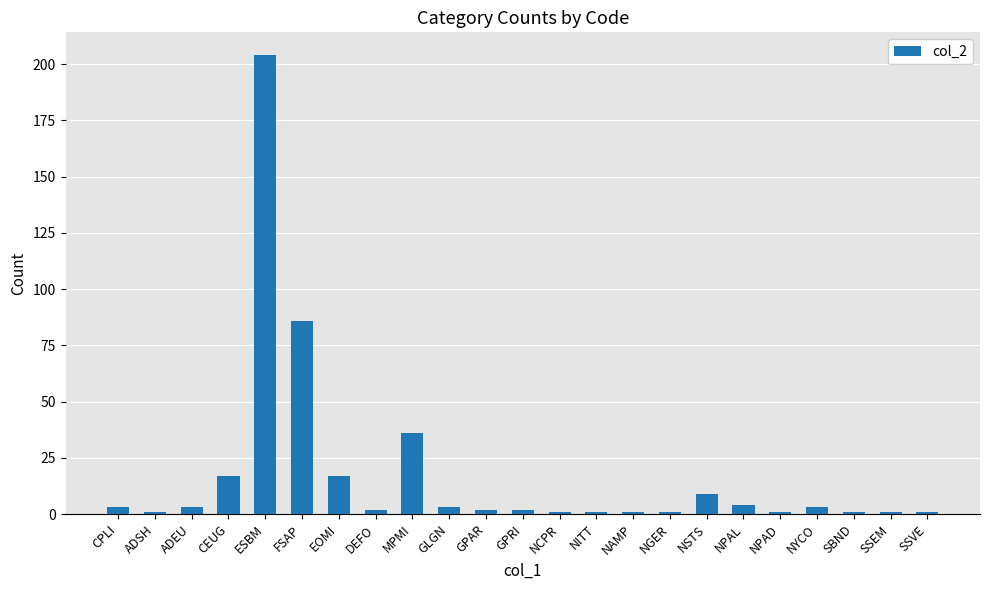

Is it true that the value at CEUG is 24?

False